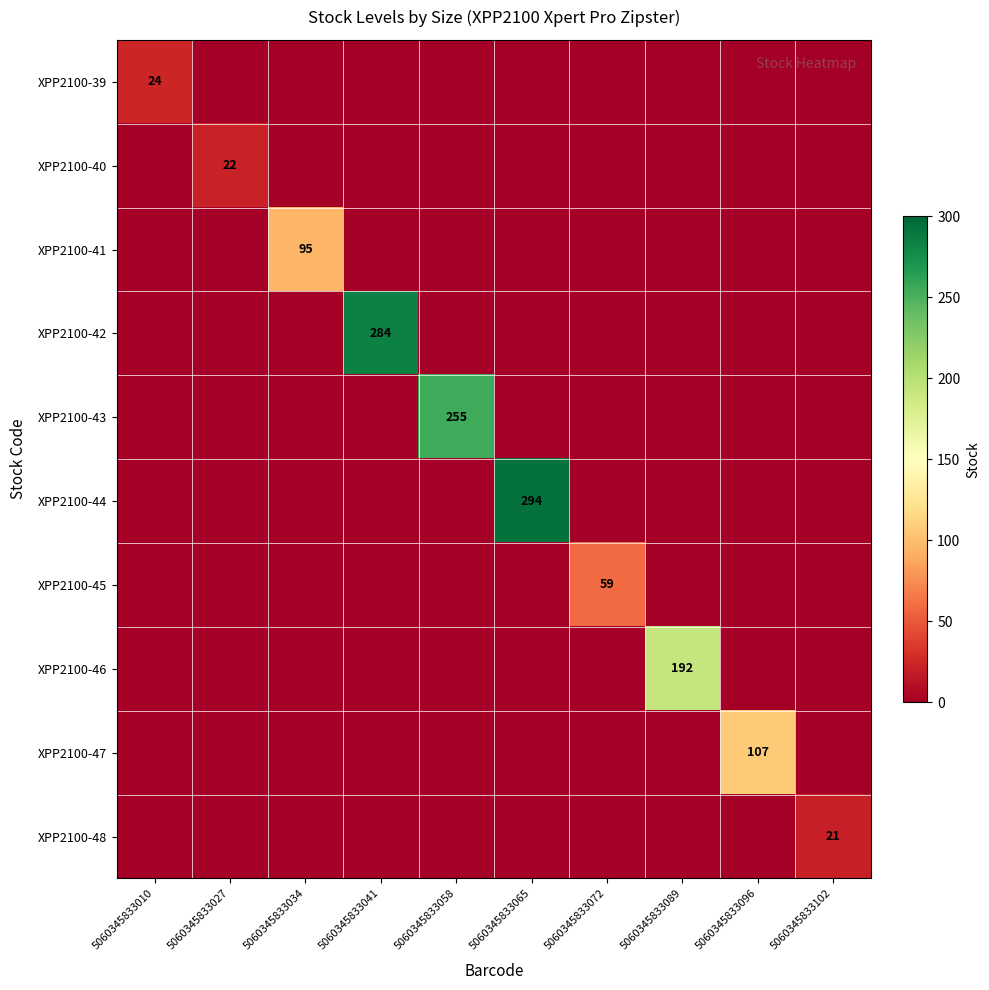

True or false: XPP2100-44 has a value of 445 at 5060345833065.

False